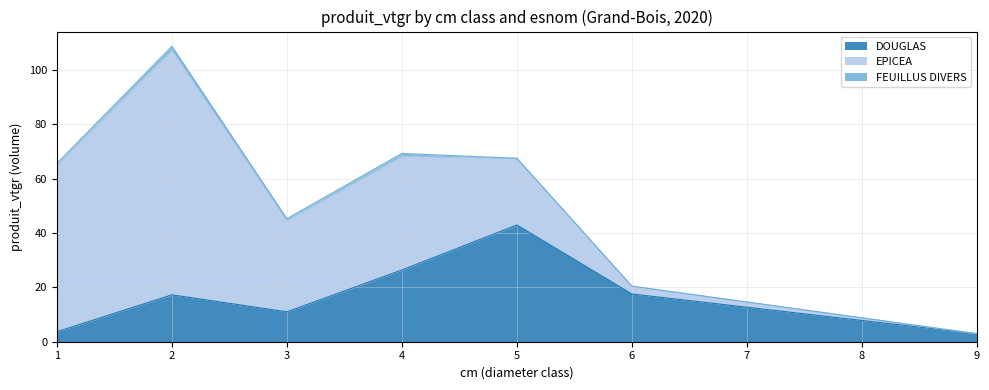

Which has a higher value, 3 or 4?

4